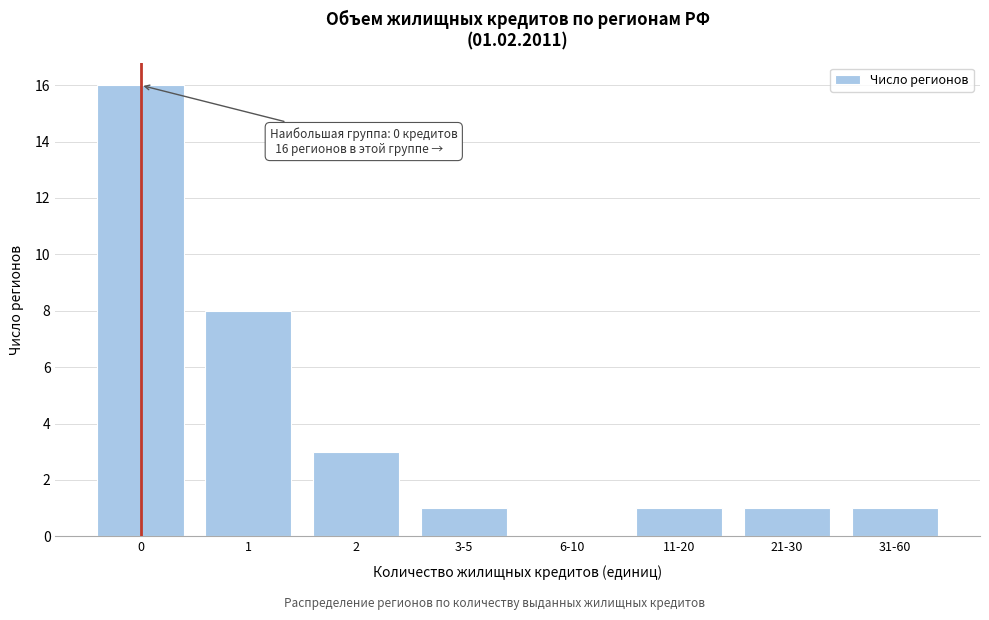

Reading left to right, transcribe all the data shown in this chart.

0=16	1=8	2=3	3-5=1	6-10=0	11-20=1	21-30=1	31-60=1